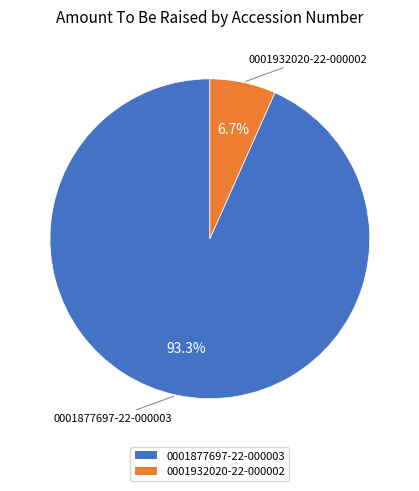

Which category has the smallest portion of the pie?

0001932020-22-000002